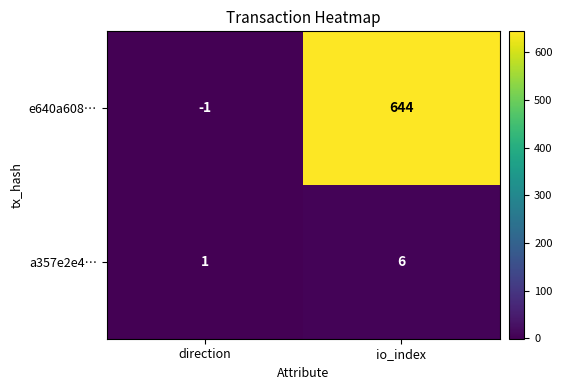

Which category has the lowest value across all series?

direction